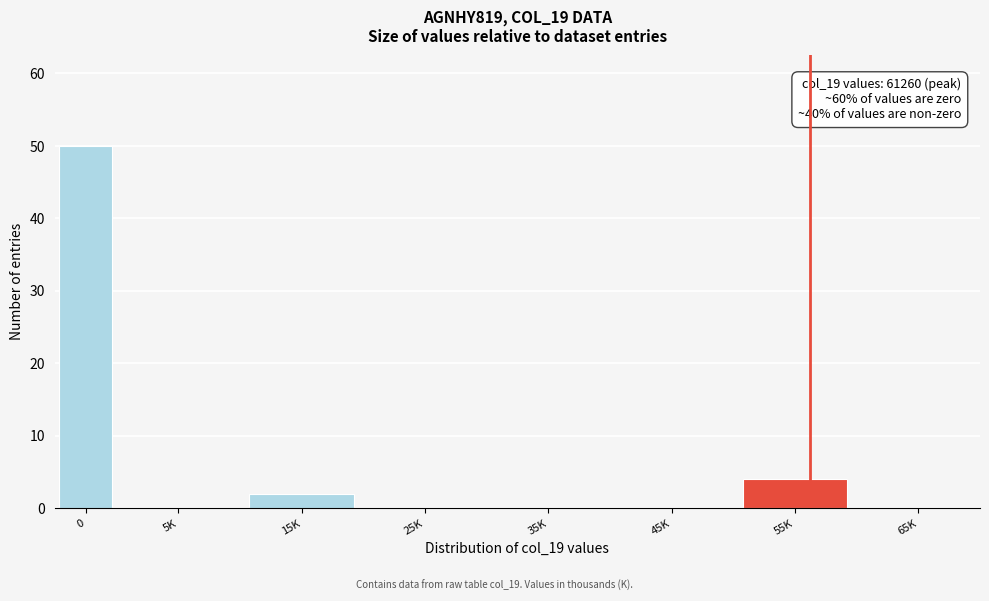

Reading left to right, extract all data points from this chart.

0=50	5K=0	15K=2	25K=0	35K=0	45K=0	55K=4	65K=0